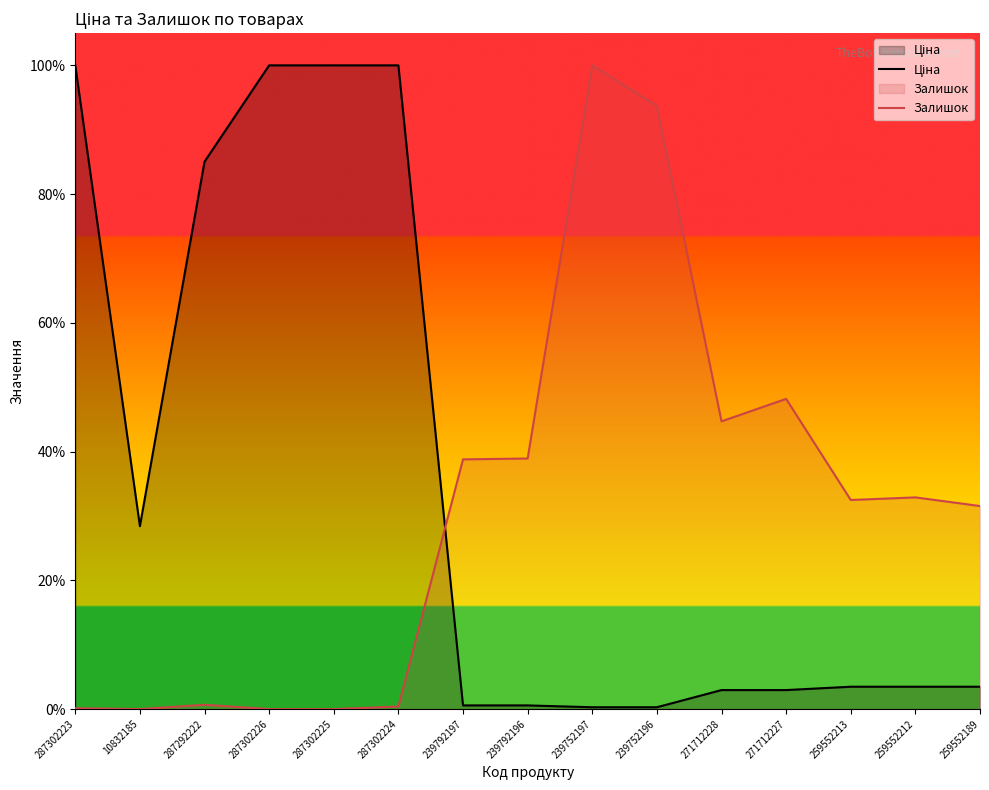

What is the sum of the Ціна values at 287302223 and 259552213?

1.0